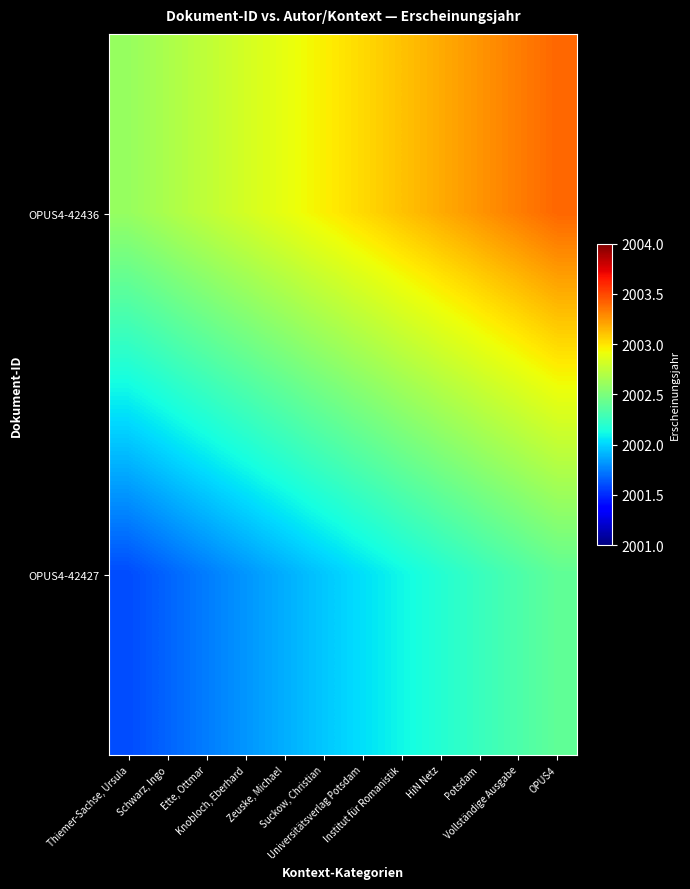

Which series has the largest range (max minus min)?

OPUS4-42436